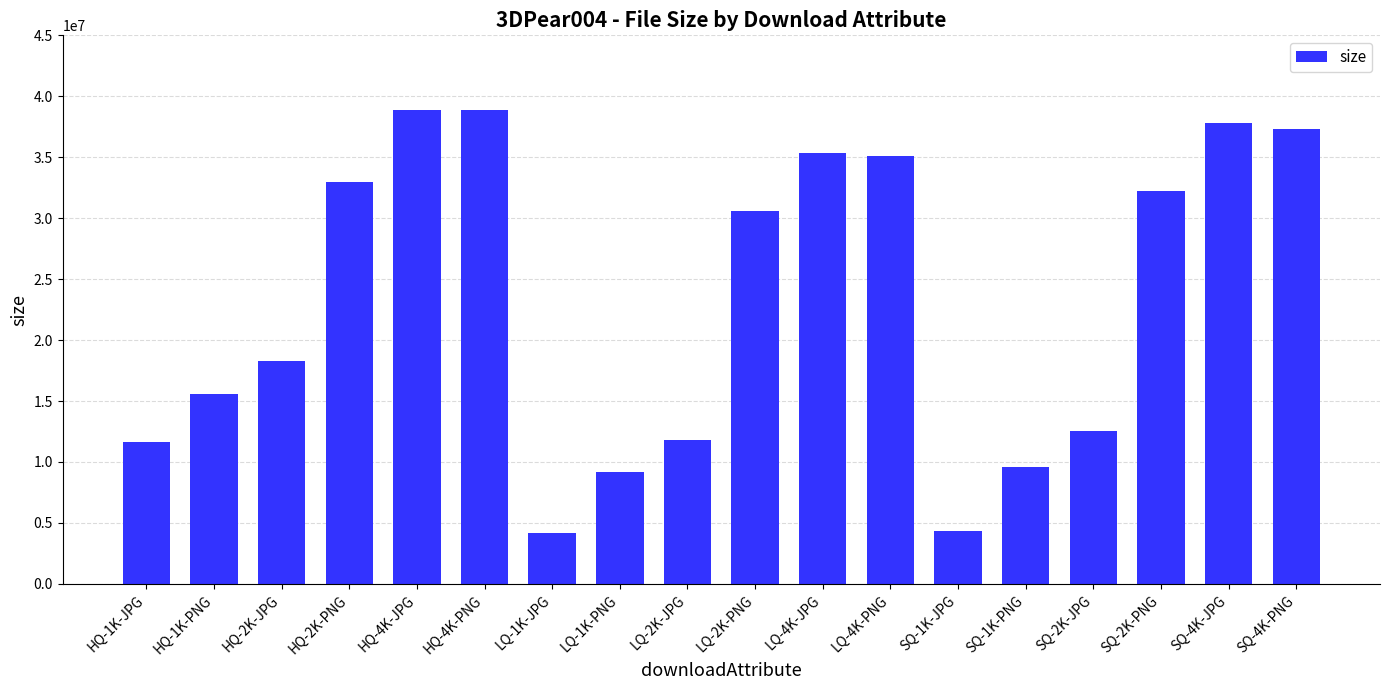

What is the greatest value displayed?

38910397